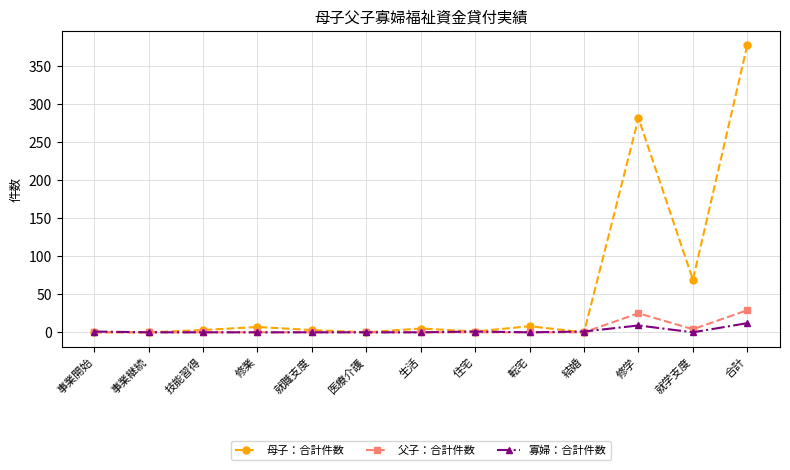

List the series in order of their peak value, lowest first.

寡婦：合計件数, 父子：合計件数, 母子：合計件数